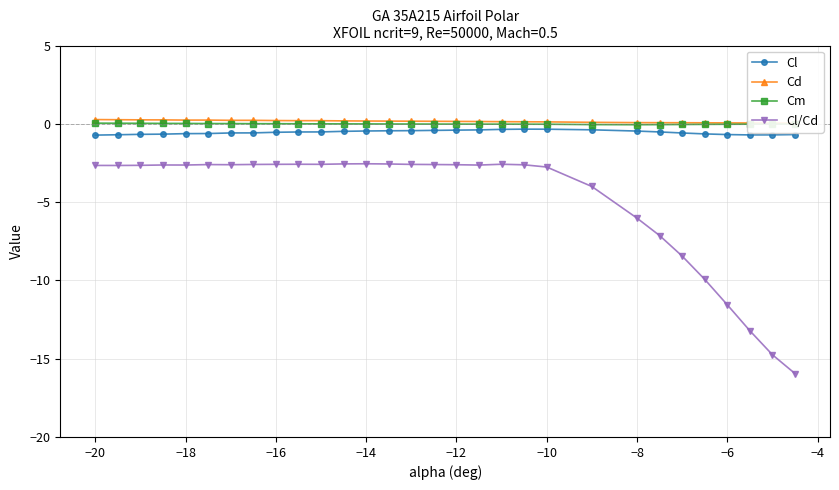

True or false: Cl/Cd and Cl intersect in this chart.

False